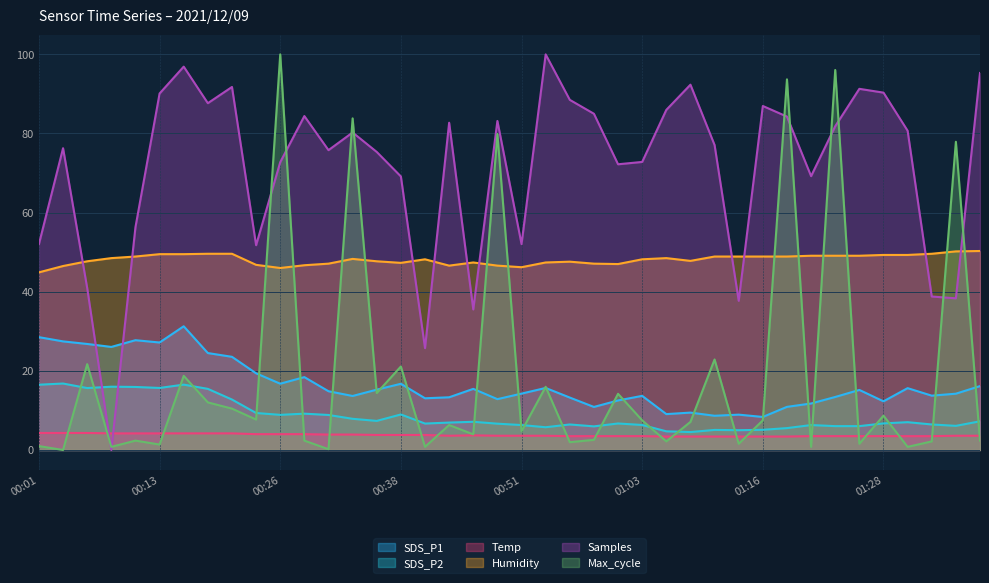

At which category does Samples reach its first local peak?

00:03